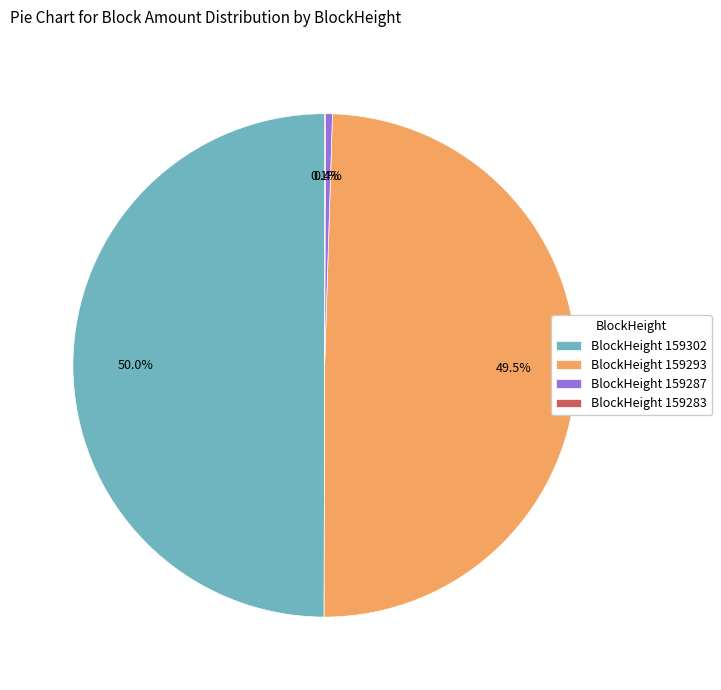

Is BlockHeight 159287 the majority of the pie?

No